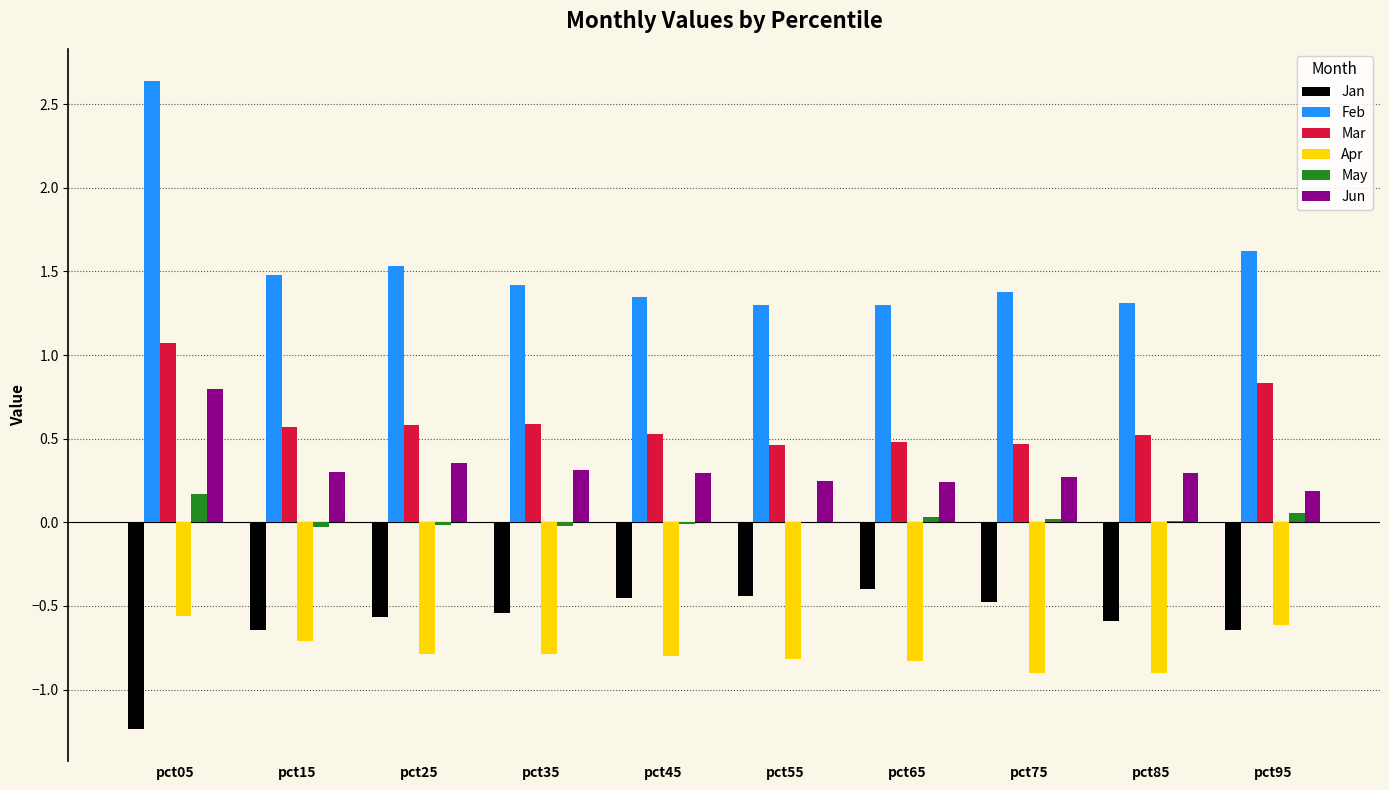

Which category has the highest value in the Mar series?

pct05